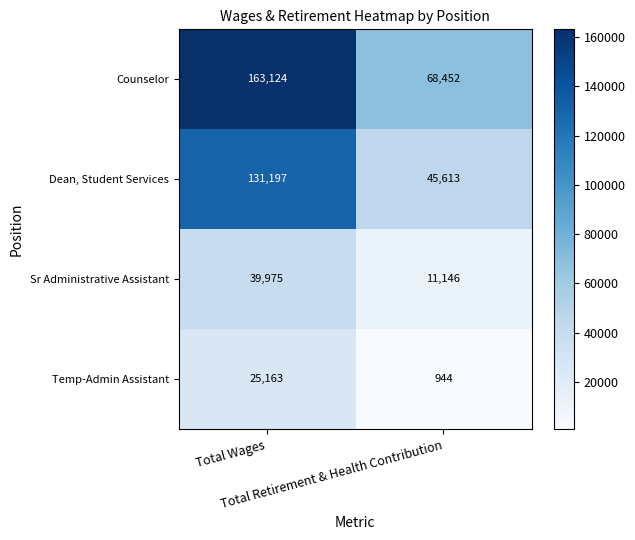

Which series has the largest total across all categories?

Counselor